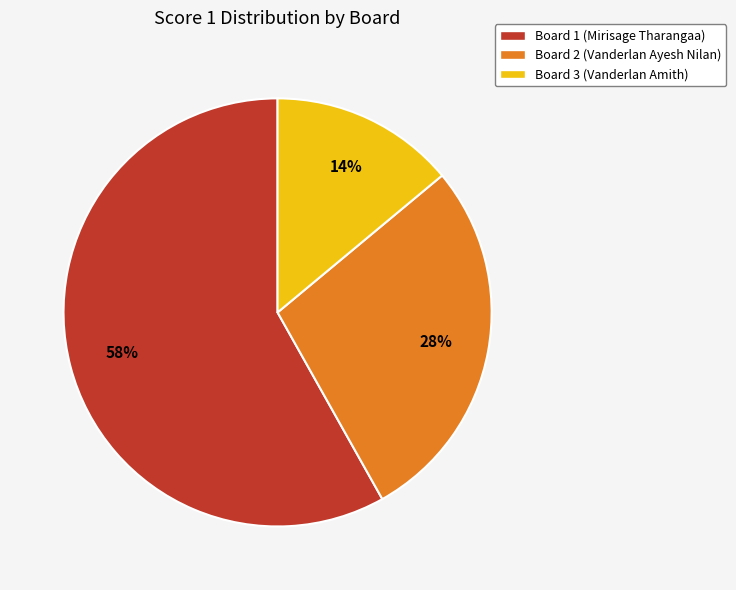

To the nearest percent, what is the difference between the largest and smallest slice percentages?

44%